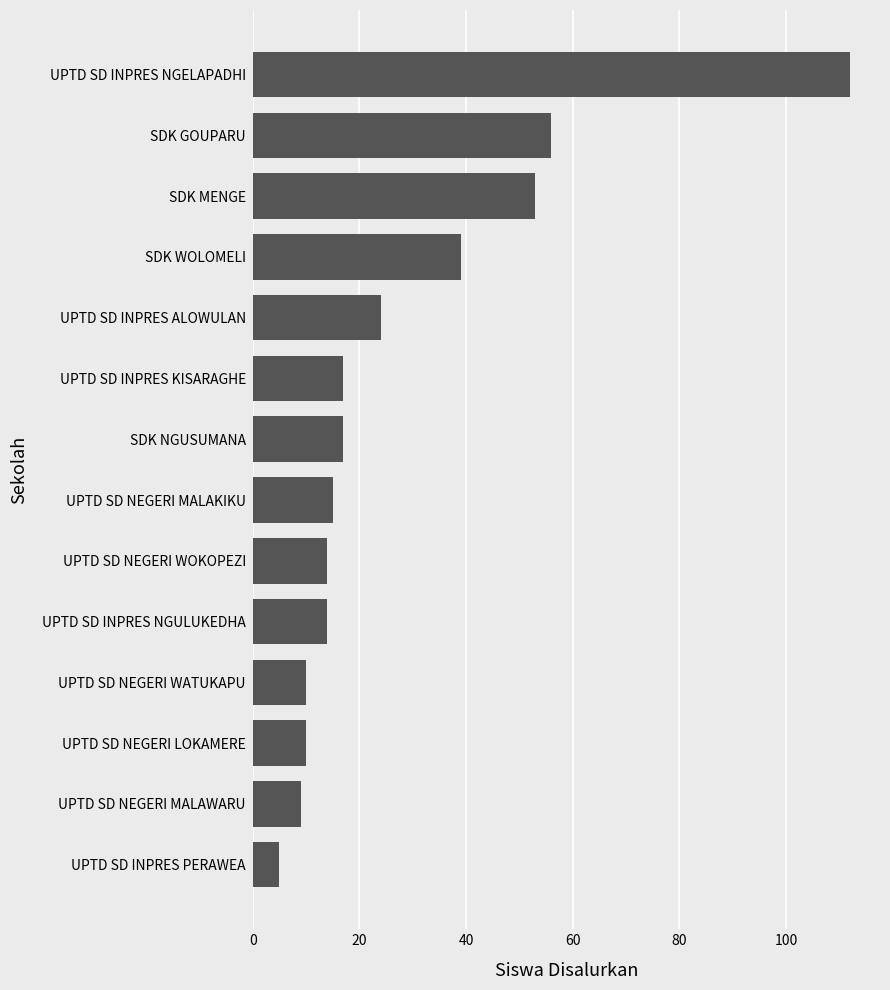

At which label is the value closest to 58?

SDK GOUPARU